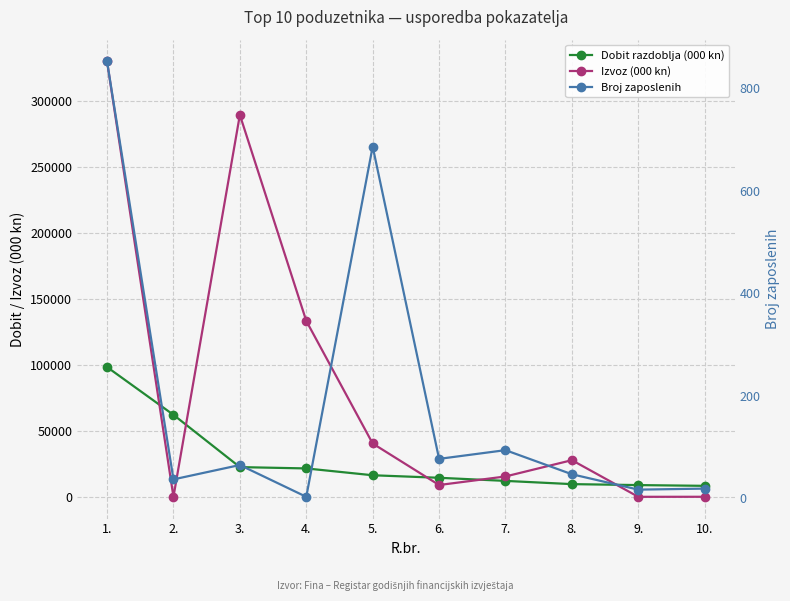

Between which two adjacent categories do Dobit razdoblja (000 kn) and Izvoz (000 kn) first intersect?

1. and 2.